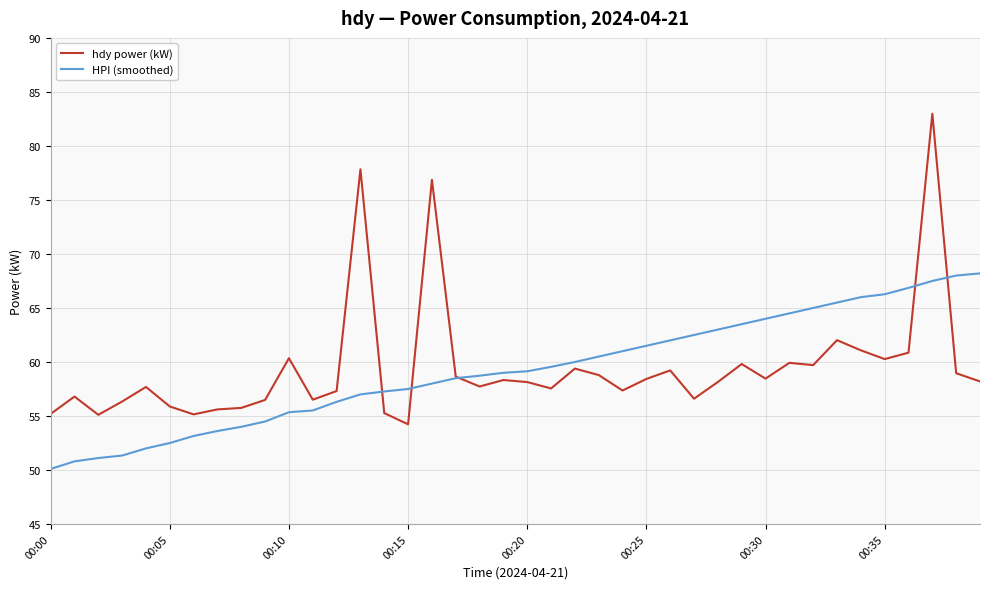

What is the difference between the maximum and second lowest values in the HPI (smoothed) series?

17.4